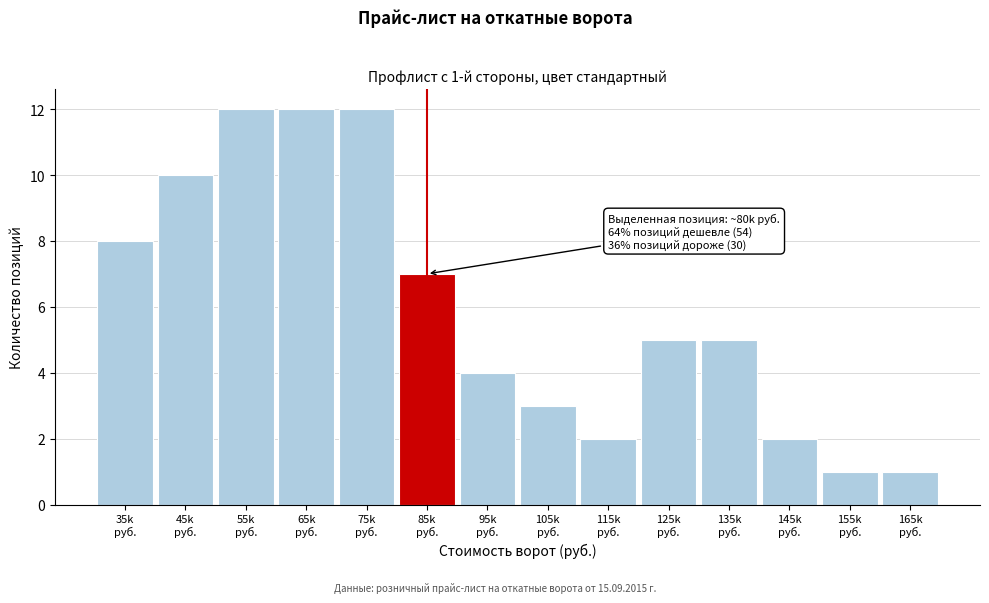

Reading left to right, list all the values displayed in this chart.

8	10	12	12	12	7	4	3	2	5	5	2	1	1